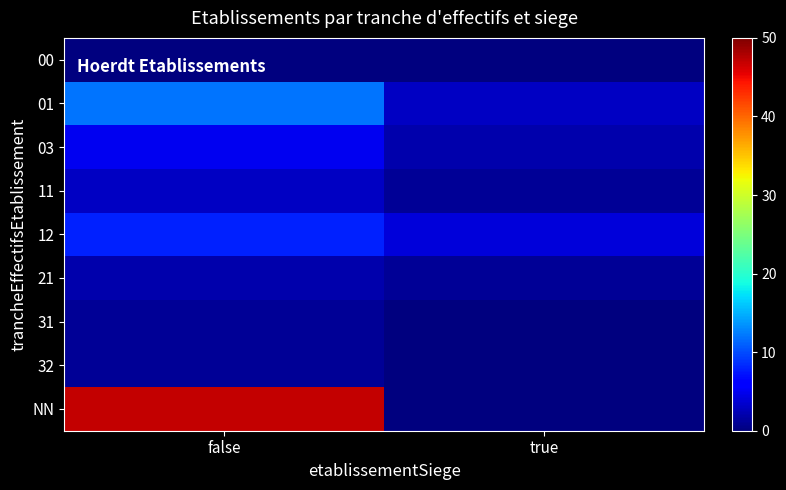

At how many categories does at least one series exceed 44?

1